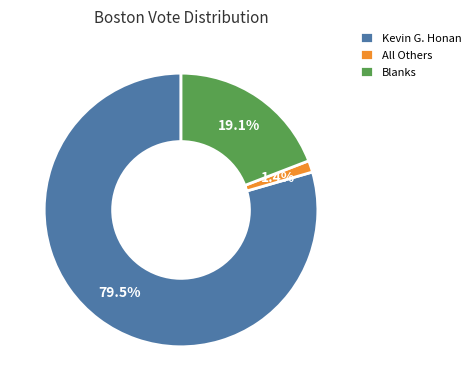

To the nearest percent, what percentage of the pie is All Others?

1%